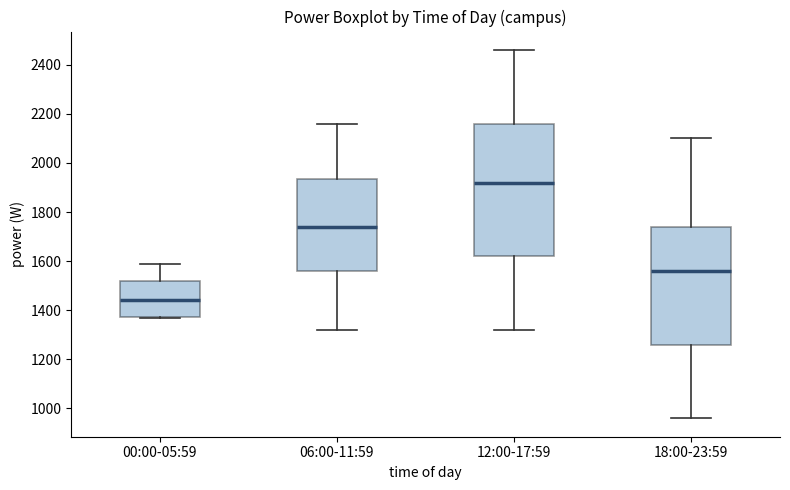

Which box is the tallest, from its lower edge to its upper edge?

12:00-17:59